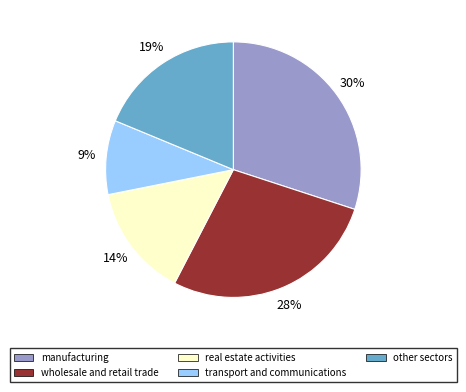

Do wholesale and retail trade and real estate activities together represent more than half of the pie?

No